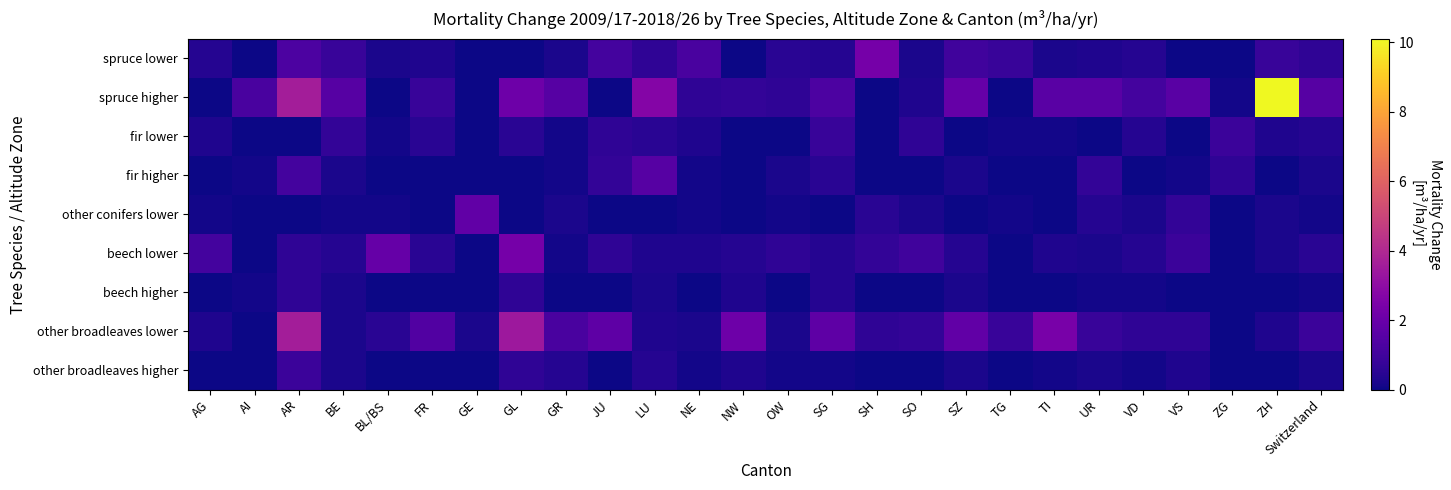

Reading right to left, extract all data points from this chart.

spruce lower: Switzerland=0.6	ZH=0.8	ZG=-0.2	VS=0.0	VD=0.4	UR=0.3	TI=0.2	TG=0.8	SZ=1.0	SO=0.2	SH=2.3	SG=0.4	OW=0.5	NW=0.0	NE=1.2	LU=0.6	JU=1.1	GR=0.2	GL=0.0	GE=0.0	FR=0.3	BL/BS=0.2	BE=0.8	AR=1.3	AI=0.0	AG=0.4
spruce higher: Switzerland=1.5	ZH=10.1	ZG=0.1	VS=1.6	VD=1.1	UR=1.6	TI=1.6	TG=0.0	SZ=1.9	SO=0.3	SH=0.0	SG=1.3	OW=0.6	NW=0.7	NE=0.6	LU=2.7	JU=0.0	GR=1.5	GL=2.1	GE=0.0	FR=0.8	BL/BS=0.0	BE=1.5	AR=3.6	AI=1.2	AG=0.0
fir lower: Switzerland=0.4	ZH=0.3	ZG=0.9	VS=0.0	VD=0.4	UR=0.0	TI=0.1	TG=0.1	SZ=0.0	SO=0.6	SH=0.0	SG=0.8	OW=0.0	NW=0.0	NE=0.3	LU=0.5	JU=0.6	GR=0.1	GL=0.5	GE=0.0	FR=0.5	BL/BS=0.1	BE=0.7	AR=0.0	AI=0.0	AG=0.3
fir higher: Switzerland=0.2	ZH=0.0	ZG=0.6	VS=0.1	VD=0.0	UR=0.7	TI=0.0	TG=0.0	SZ=0.2	SO=0.0	SH=0.0	SG=0.5	OW=0.2	NW=0.0	NE=0.1	LU=1.5	JU=0.7	GR=0.1	GL=0.0	GE=0.0	FR=0.0	BL/BS=0.0	BE=0.2	AR=1.1	AI=0.1	AG=0.0
other conifers lower: Switzerland=0.1	ZH=0.2	ZG=0.0	VS=0.7	VD=0.2	UR=0.4	TI=0.0	TG=0.1	SZ=0.0	SO=0.2	SH=0.5	SG=0.0	OW=0.1	NW=0.0	NE=0.1	LU=0.0	JU=0.0	GR=0.2	GL=0.0	GE=1.8	FR=0.0	BL/BS=0.1	BE=0.1	AR=0.0	AI=0.0	AG=0.1
beech lower: Switzerland=0.5	ZH=0.2	ZG=0.0	VS=0.9	VD=0.4	UR=0.2	TI=0.3	TG=0.0	SZ=0.4	SO=1.0	SH=0.7	SG=0.4	OW=0.6	NW=0.4	NE=0.3	LU=0.3	JU=0.6	GR=0.1	GL=2.3	GE=0.0	FR=0.5	BL/BS=1.9	BE=0.4	AR=0.6	AI=0.0	AG=1.1
beech higher: Switzerland=0.1	ZH=0.0	ZG=0.0	VS=0.0	VD=0.1	UR=0.1	TI=0.0	TG=0.0	SZ=0.2	SO=0.0	SH=0.0	SG=0.4	OW=0.0	NW=0.3	NE=0.0	LU=0.2	JU=0.0	GR=0.0	GL=0.6	GE=0.0	FR=0.0	BL/BS=0.0	BE=0.2	AR=0.6	AI=0.1	AG=0.0
other broadleaves lower: Switzerland=0.9	ZH=0.3	ZG=0.0	VS=0.6	VD=0.6	UR=0.8	TI=2.4	TG=0.8	SZ=1.8	SO=0.7	SH=0.6	SG=1.7	OW=0.2	NW=2.1	NE=0.2	LU=0.3	JU=1.7	GR=1.2	GL=3.4	GE=0.2	FR=1.4	BL/BS=0.5	BE=0.2	AR=3.6	AI=0.0	AG=0.3
other broadleaves higher: Switzerland=0.2	ZH=0.0	ZG=0.0	VS=0.3	VD=0.1	UR=0.2	TI=0.1	TG=0.0	SZ=0.2	SO=0.0	SH=0.0	SG=0.1	OW=0.1	NW=0.3	NE=0.1	LU=0.4	JU=0.0	GR=0.4	GL=0.6	GE=0.0	FR=0.0	BL/BS=0.0	BE=0.2	AR=0.9	AI=0.0	AG=0.0